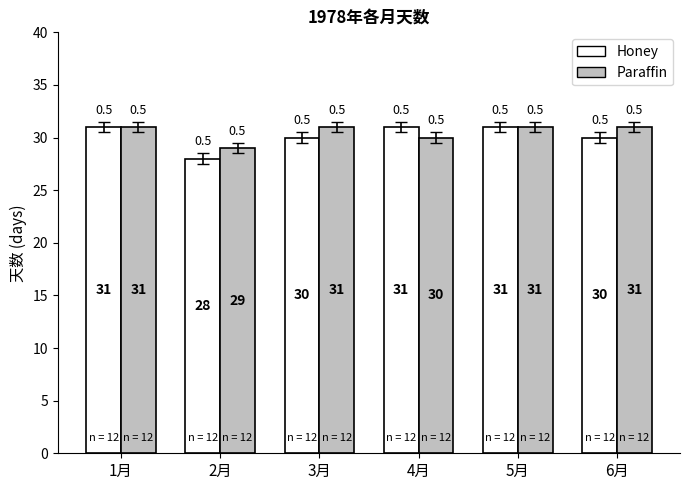

What is the spread (max minus min) of values at 2月?

1